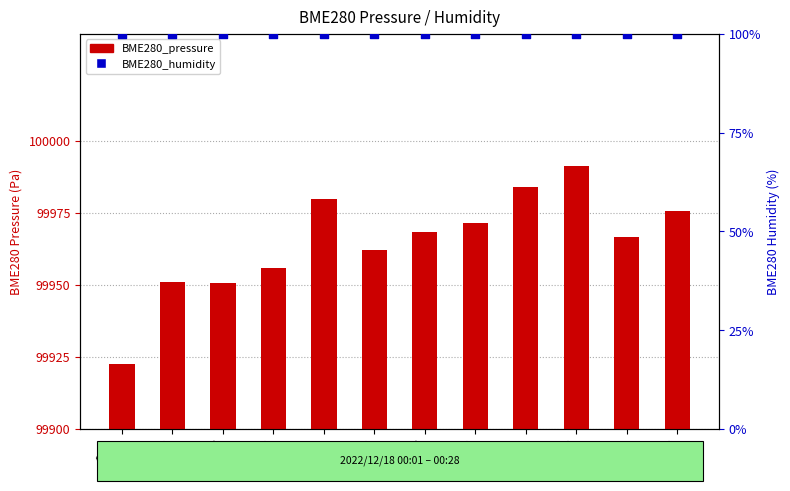

Which series has the largest total across all categories?

BME280_humidity